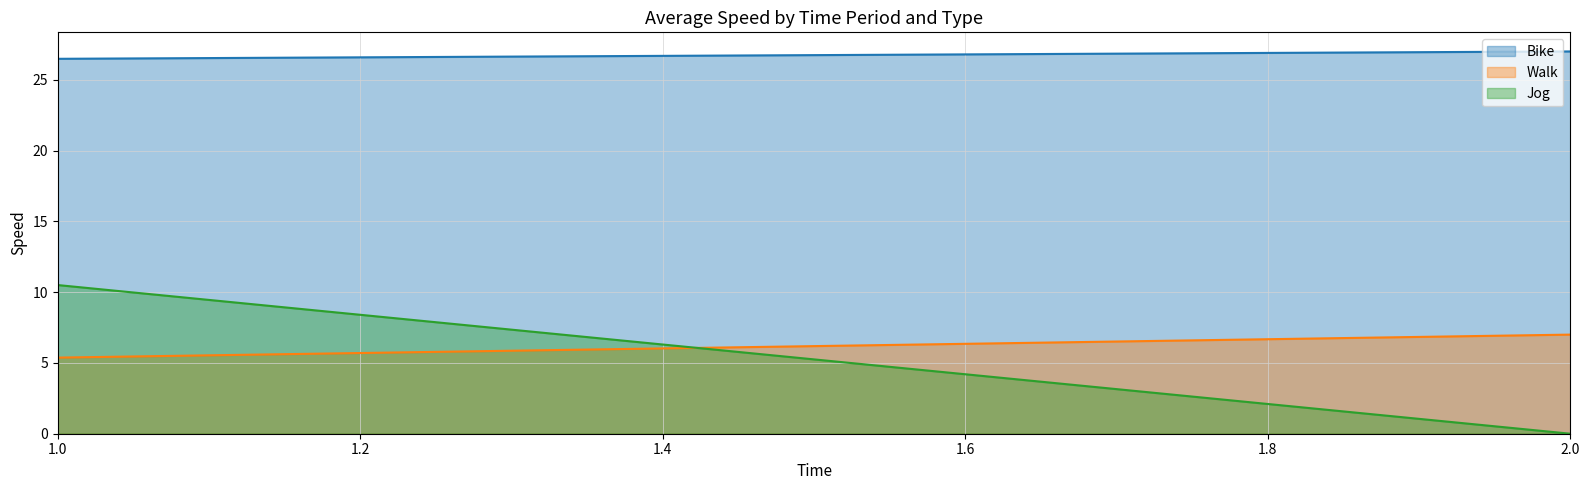

Which series has the largest range (max minus min)?

Jog